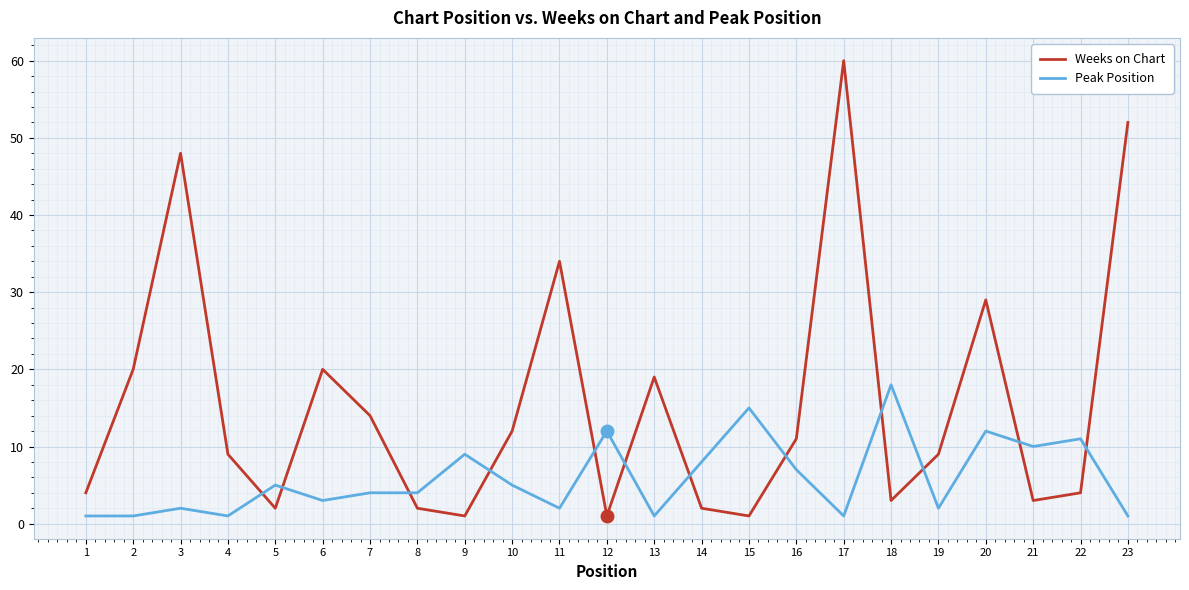

Rank the series at 14 from lowest to highest value.

Weeks on Chart, Peak Position